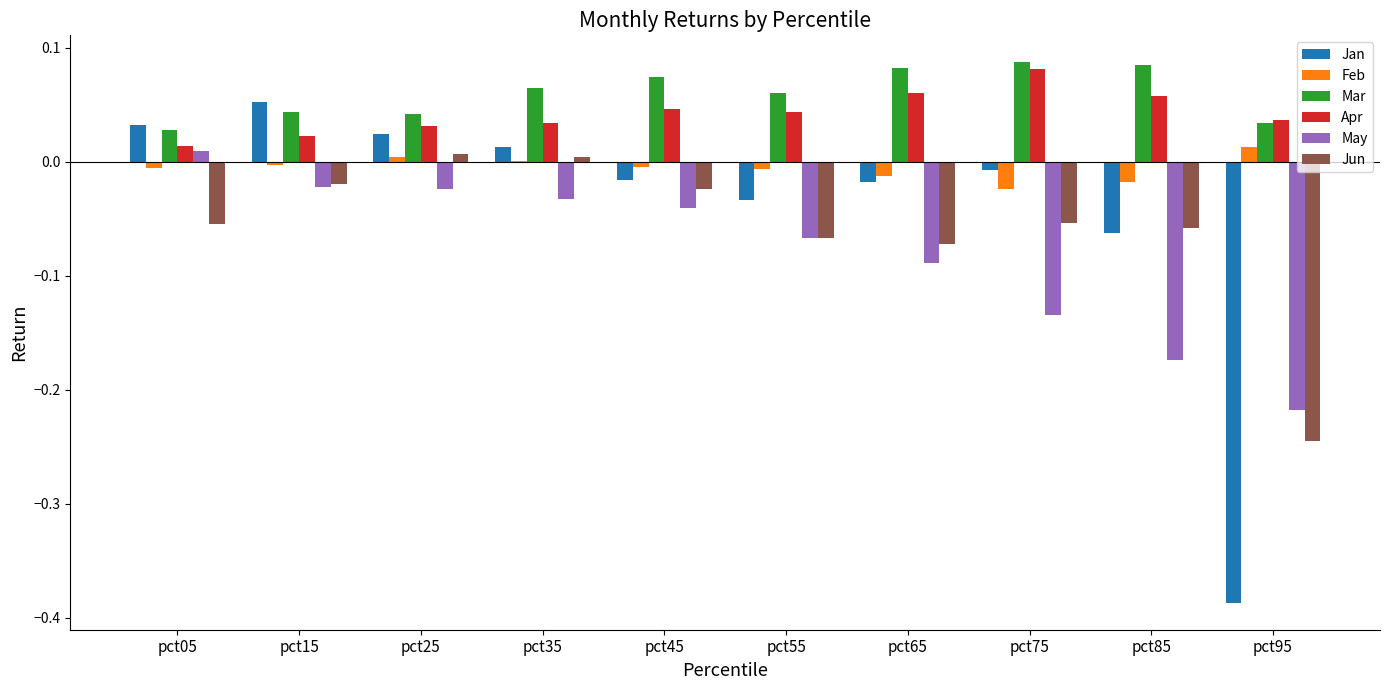

Are the bars grouped side by side (vs. stacked)?

Yes